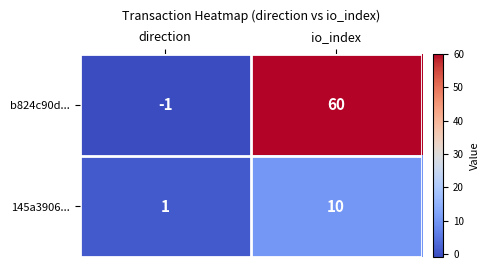

What is the average value of the b824c90d... series?

30